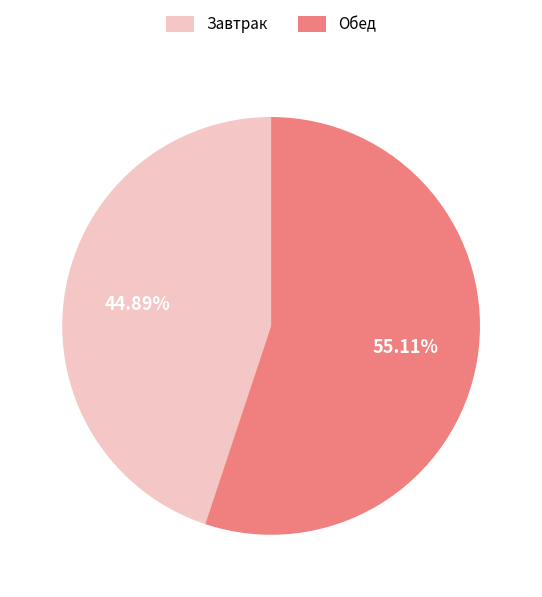

Combined, what portion of the pie is Обед and Завтрак?

100.0%